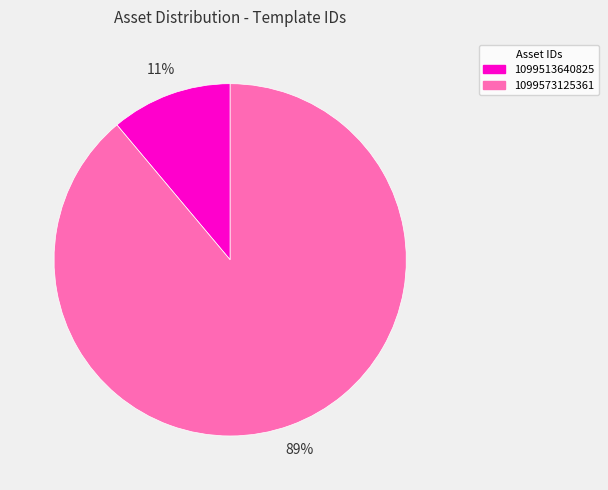

What is the majority slice?

1099573125361